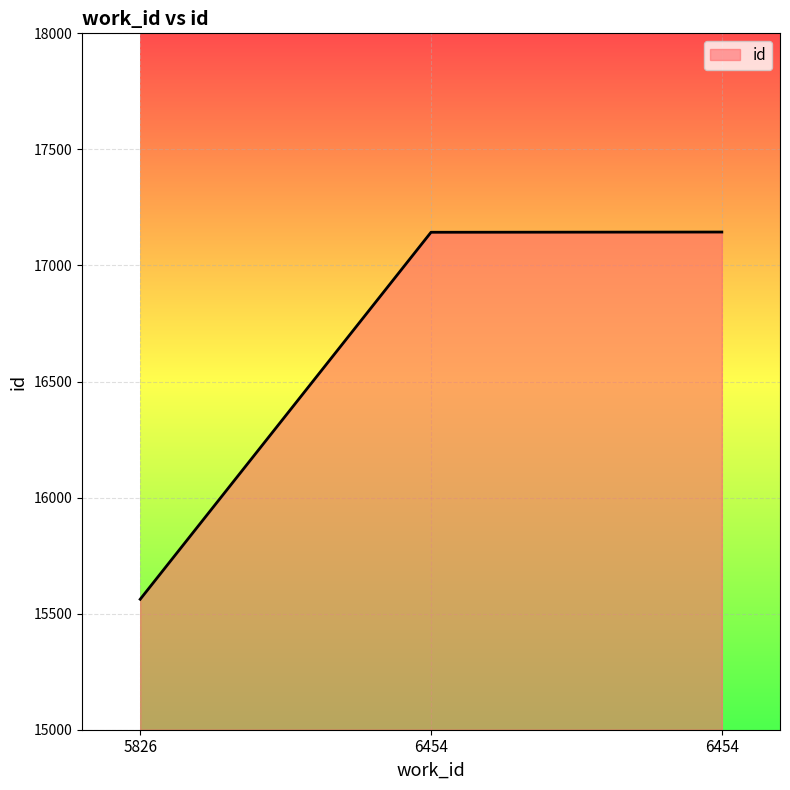

List the labels in order of value, largest first.

6454, 6454, 5826